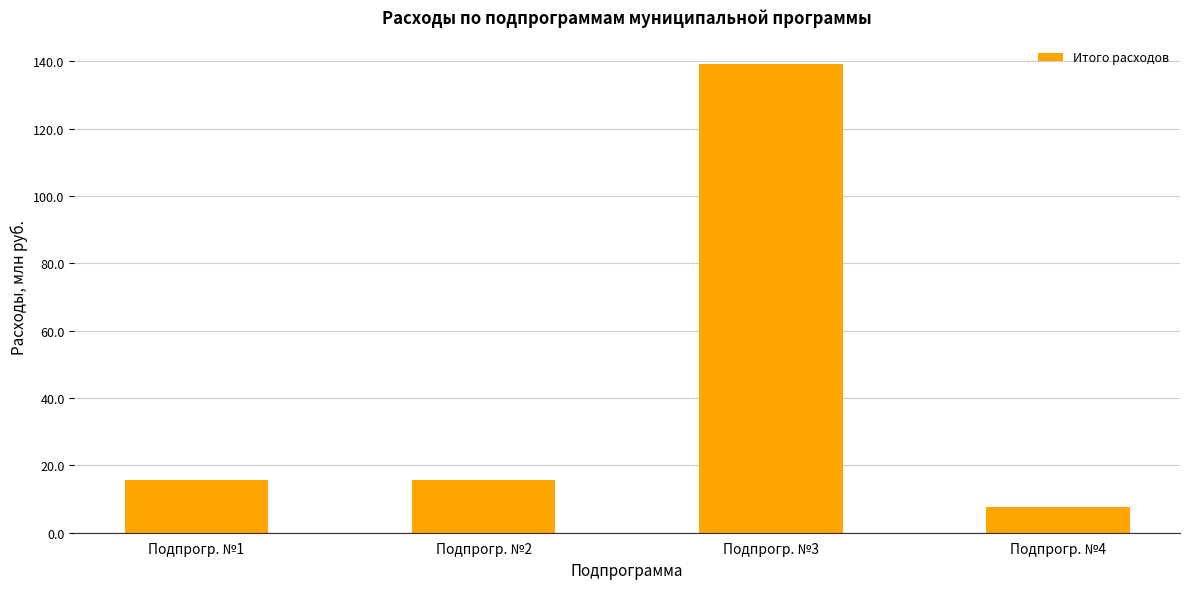

What is the sum of all values?

178.3